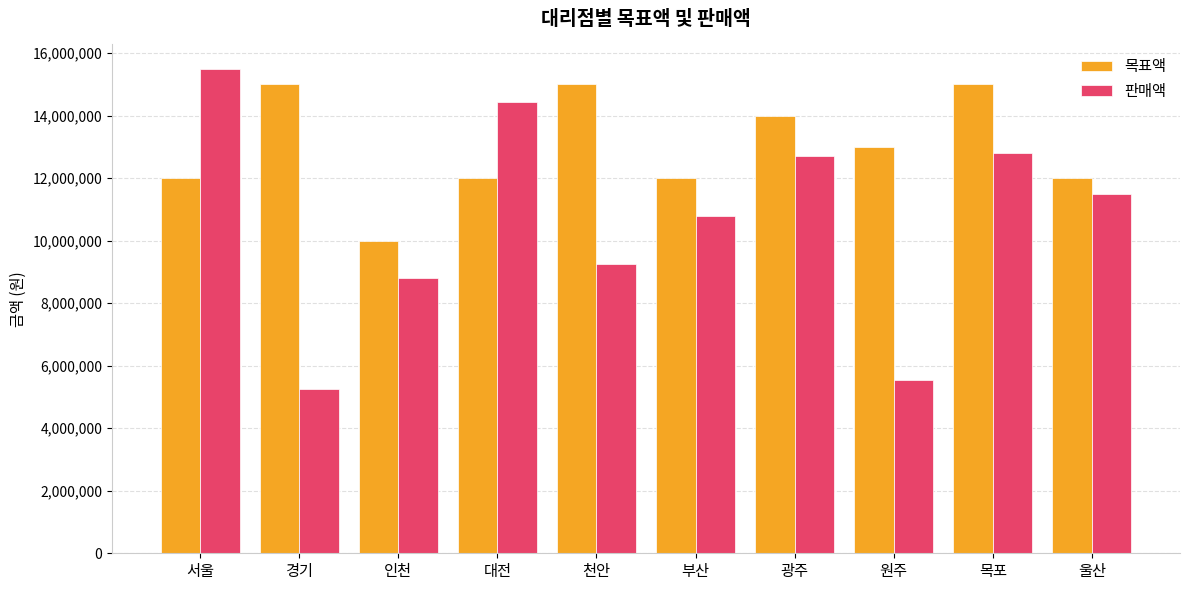

What is the difference between the maximum and minimum values in the 판매액 series?

10260000